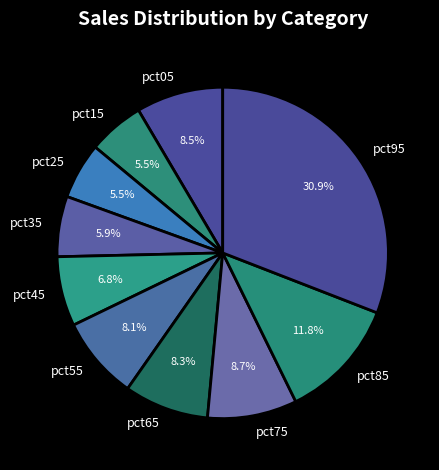

Which has a higher value, pct45 or pct35?

pct45